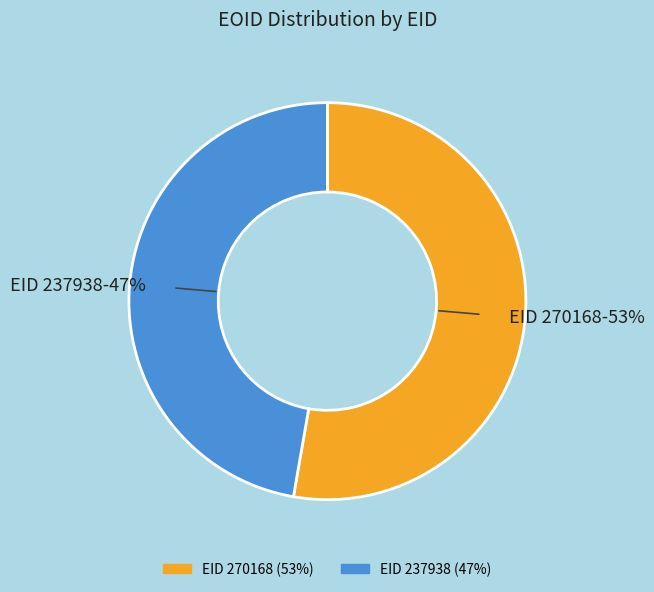

Is there a majority slice in this chart?

Yes